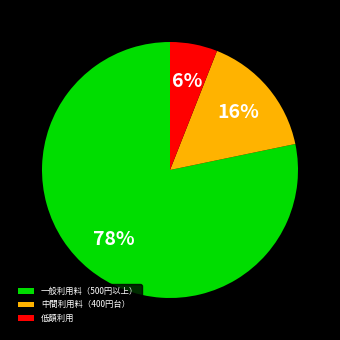

To the nearest percent, what percentage of the pie is 低額利用?

6%